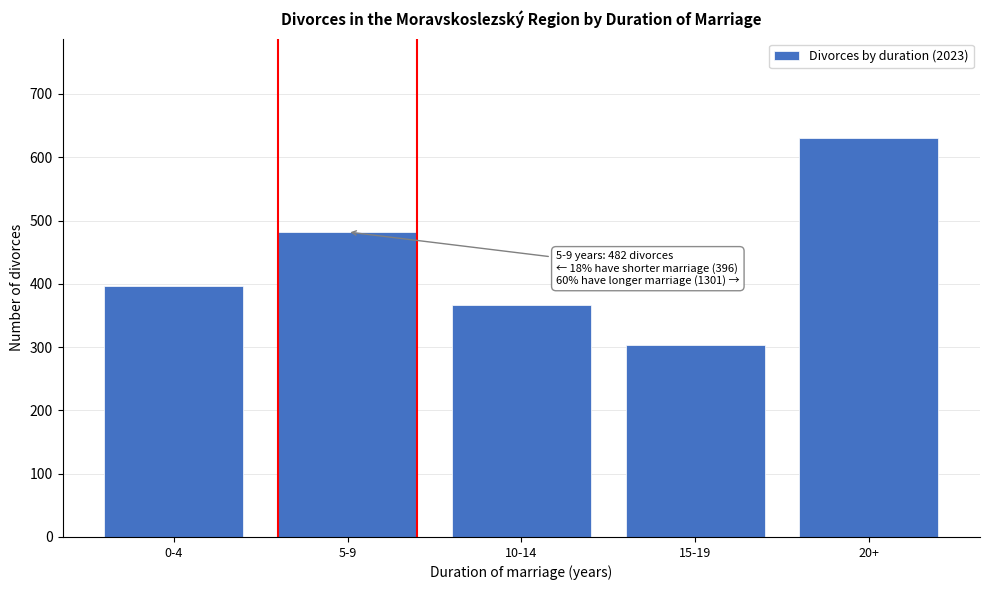

Reading left to right, transcribe all the data shown in this chart.

0-4=396	5-9=482	10-14=367	15-19=304	20+=630